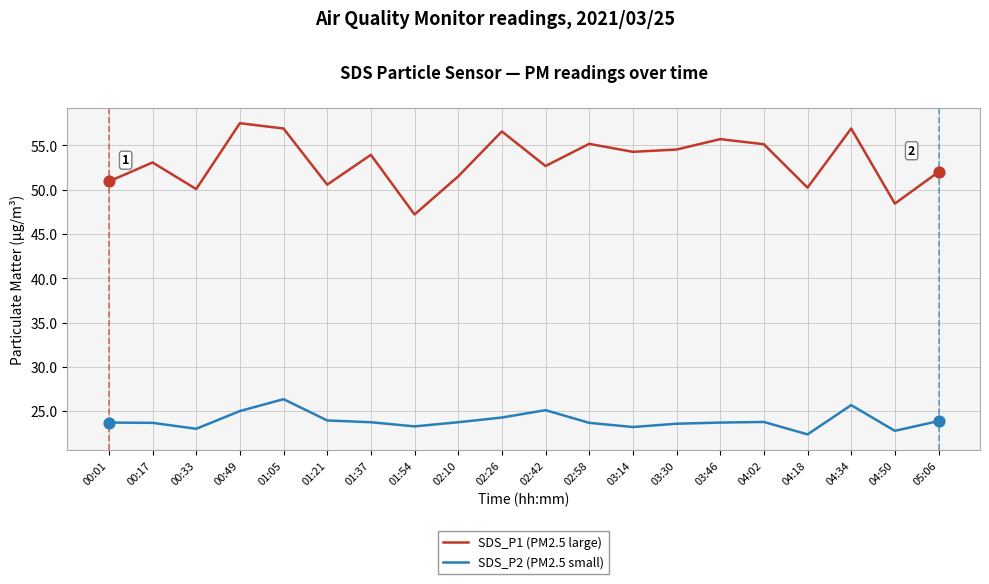

At how many categories does at least one series exceed 38?

20